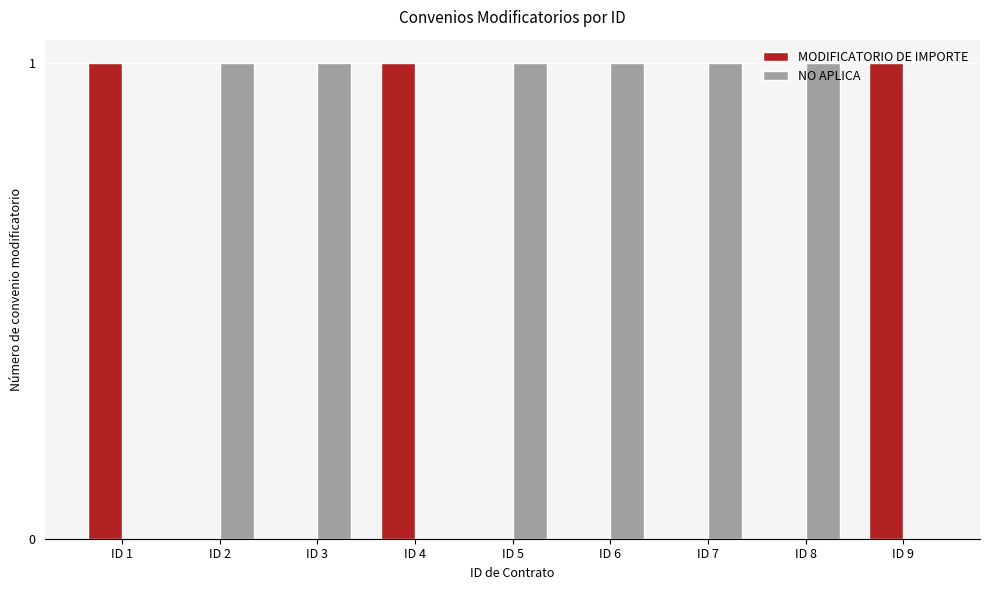

The value of NO APLICA at ID 6 is 1. True or false?

True